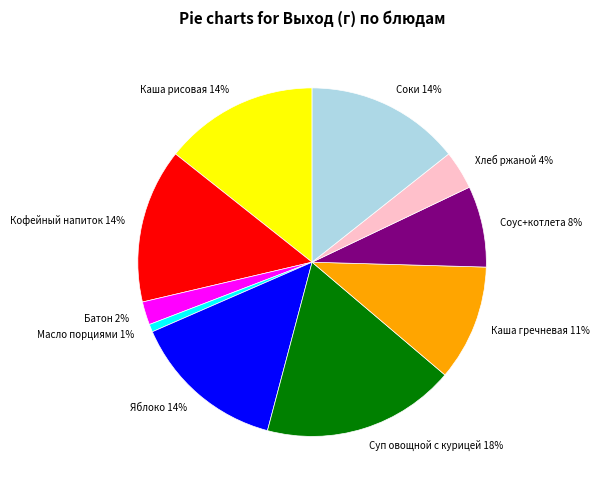

Does Хлеб ржаной account for over 50% of the chart?

No